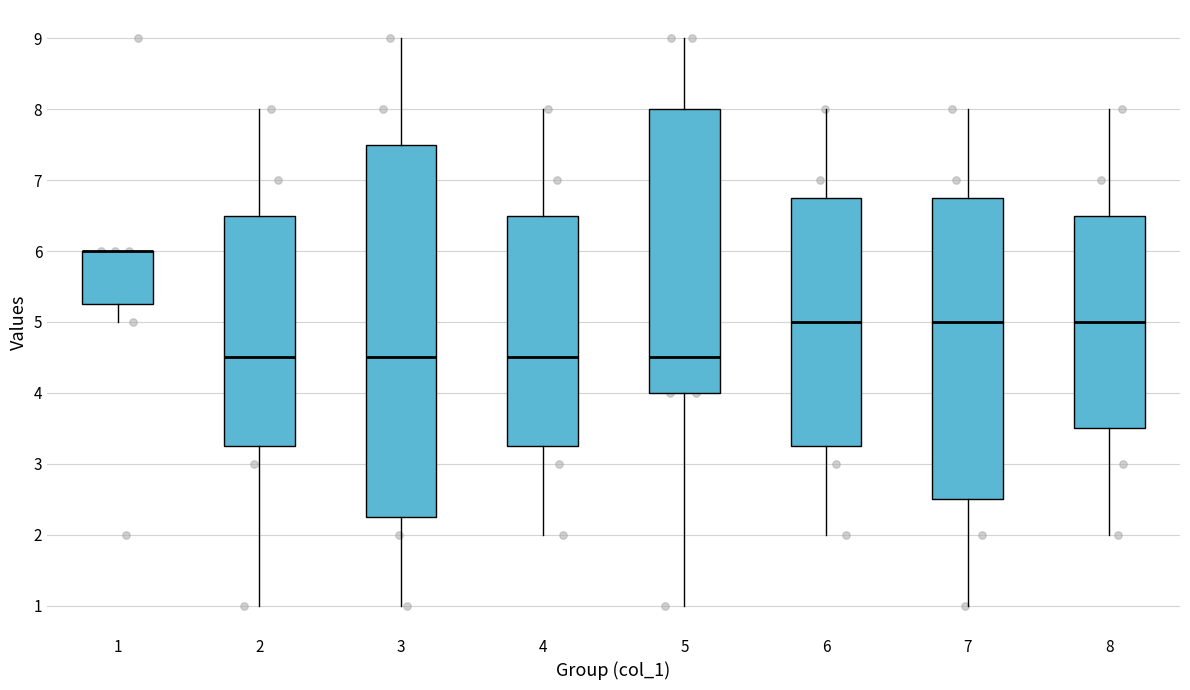

Reading left to right, transcribe this box plot: for each box, give where its median line is, the range the box spans, and where its two whiskers end, as read against the y-axis. The values are not printed on the chart, so give them approximately, as read against the axis.

1: median 6.0 (drawn on the box's upper edge), box 5.3 to 6.0, whiskers 5.0 to 6.0
2: median 4.5, box 3.3 to 6.5, whiskers 1.0 to 8.0
3: median 4.5, box 2.3 to 7.5, whiskers 1.0 to 9.0
4: median 4.5, box 3.3 to 6.5, whiskers 2.0 to 8.0
5: median 4.5, box 4.0 to 8.0, whiskers 1.0 to 9.0
6: median 5.0, box 3.3 to 6.8, whiskers 2.0 to 8.0
7: median 5.0, box 2.5 to 6.8, whiskers 1.0 to 8.0
8: median 5.0, box 3.5 to 6.5, whiskers 2.0 to 8.0